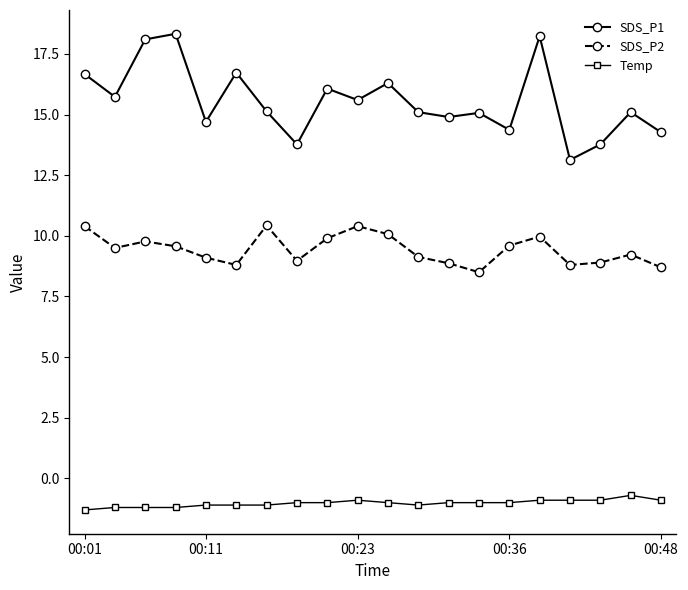

How many series are shown in this chart?

3